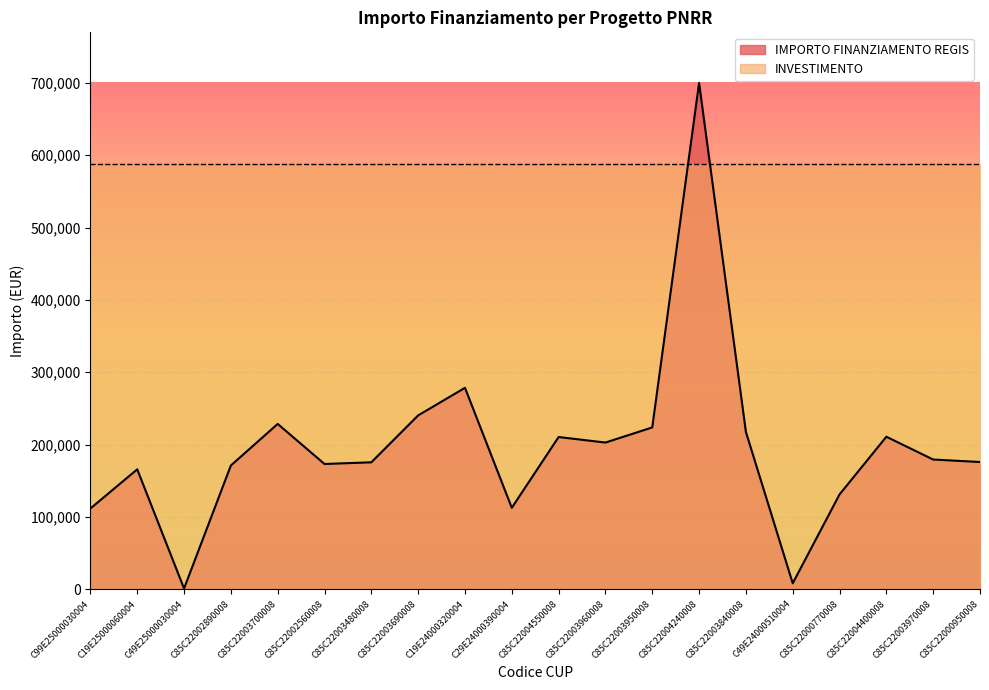

Between C85C22002560008 and C85C22003690008, which is larger?

C85C22003690008